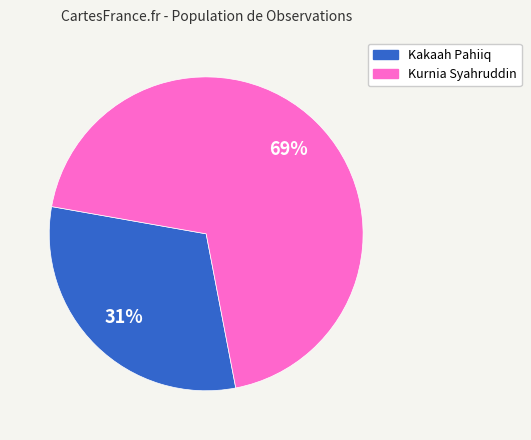

The Kakaah Pahiiq slice represents 31% of the pie. True or false?

True